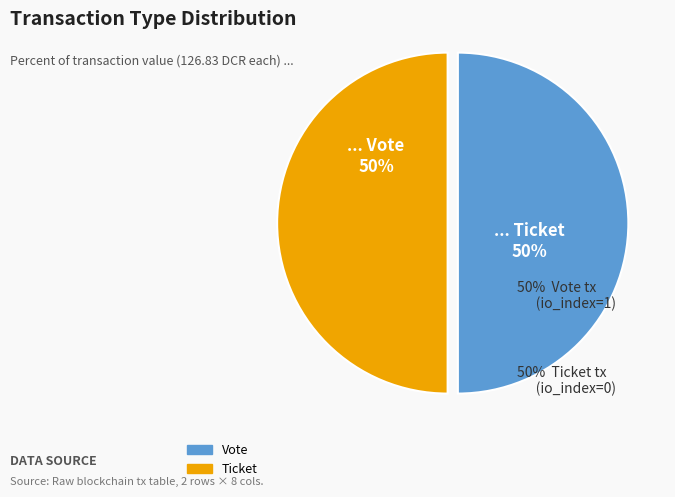

Count the number of slices in the pie.

2